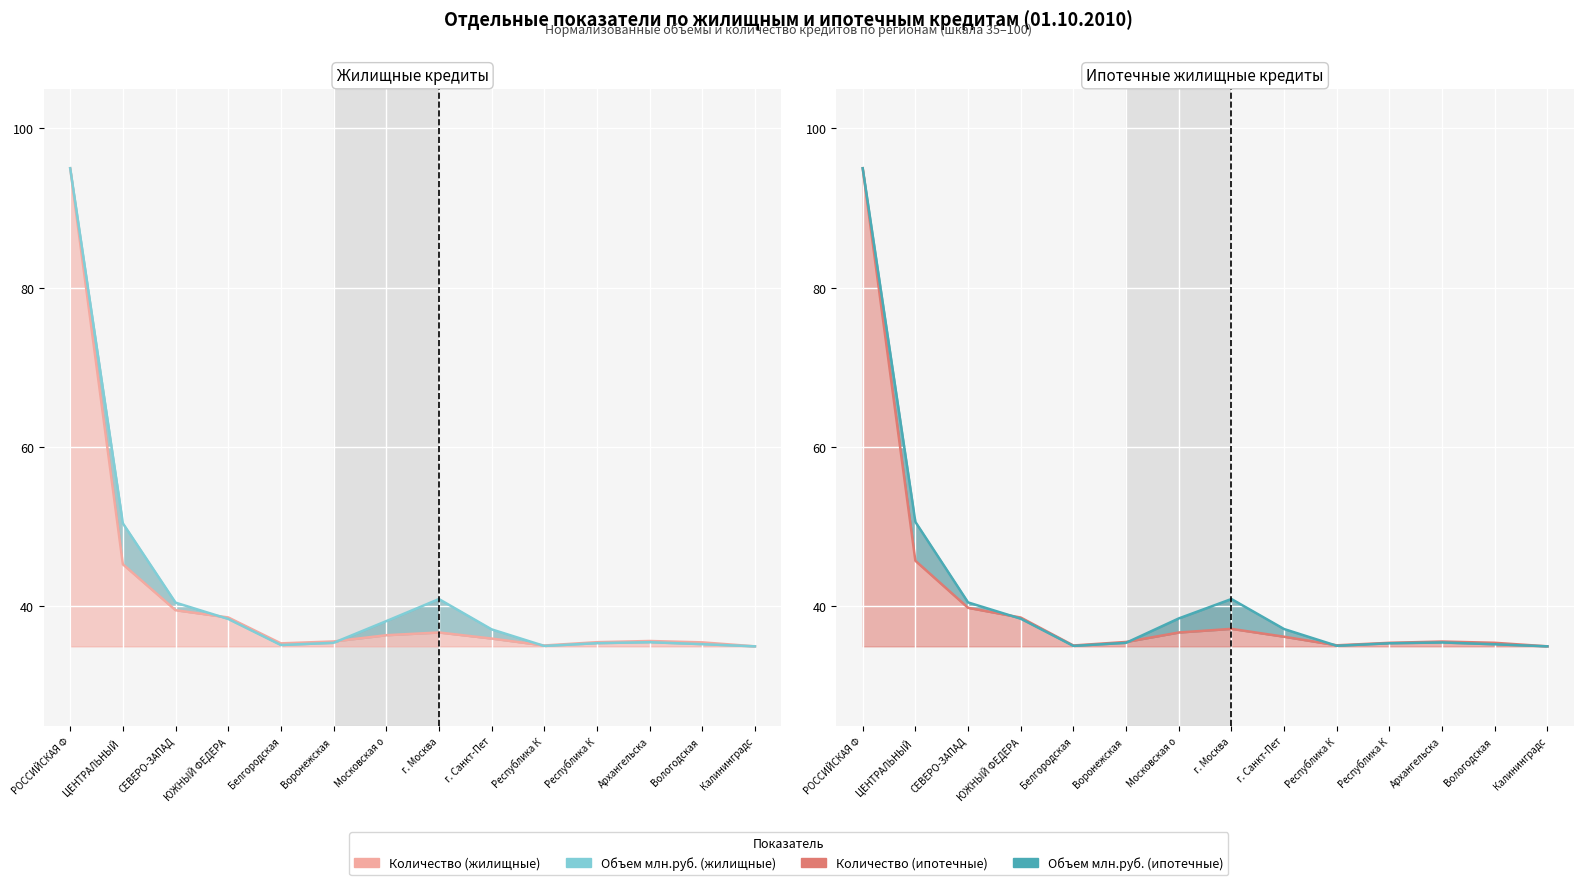

How many lines are shown in the chart?

4